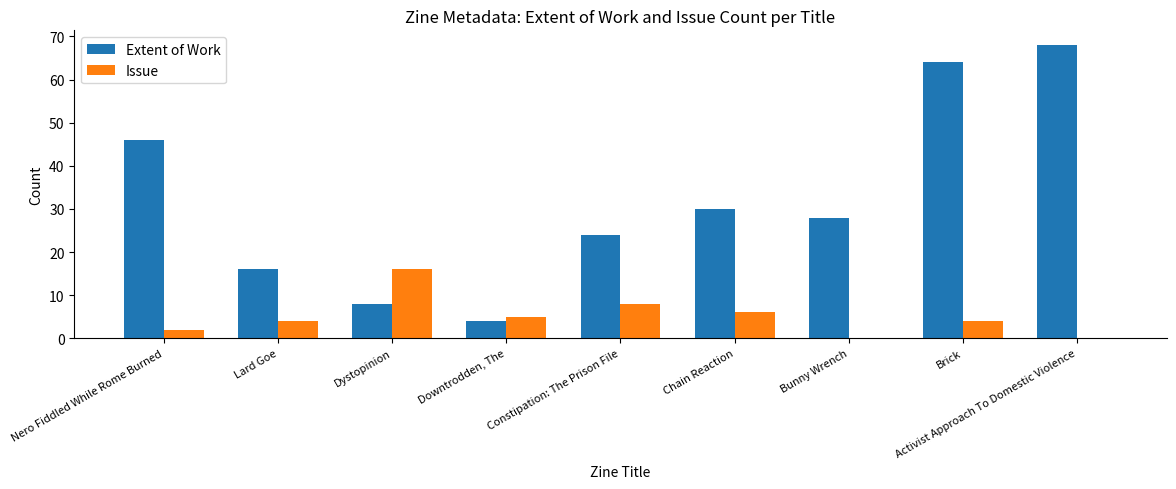

Is the value of Extent of Work at Constipation: The Prison File greater than the value of Issue at Dystopinion?

Yes